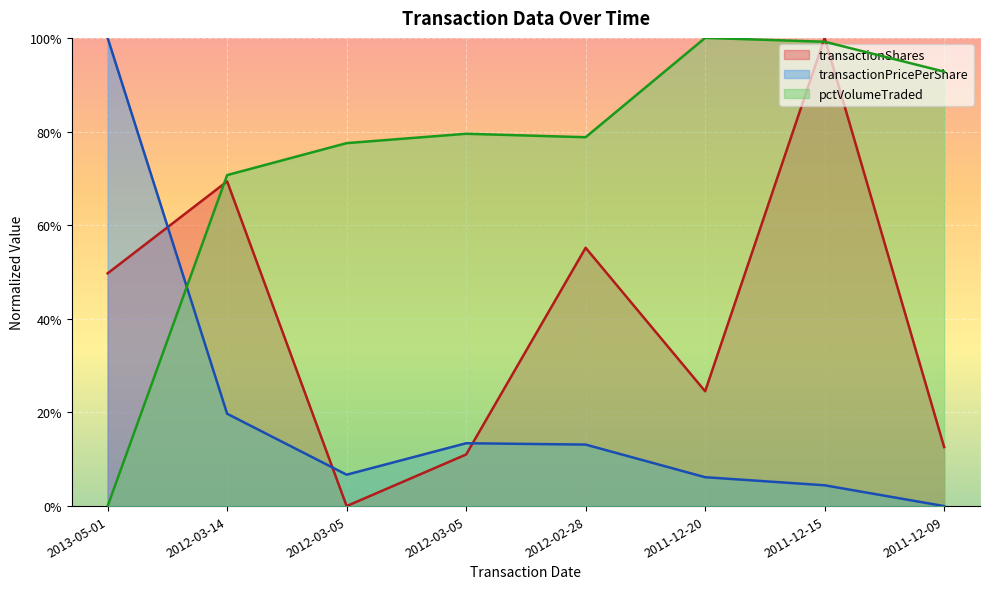

What is the average value of the transactionShares series?

40.3